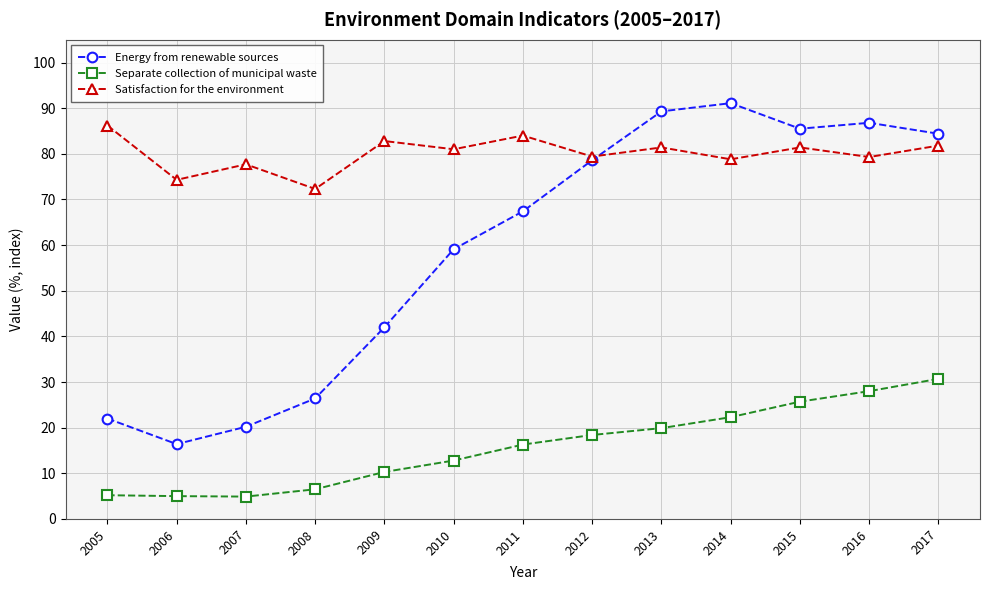

True or false: Energy from renewable sources and Separate collection of municipal waste intersect in this chart.

False